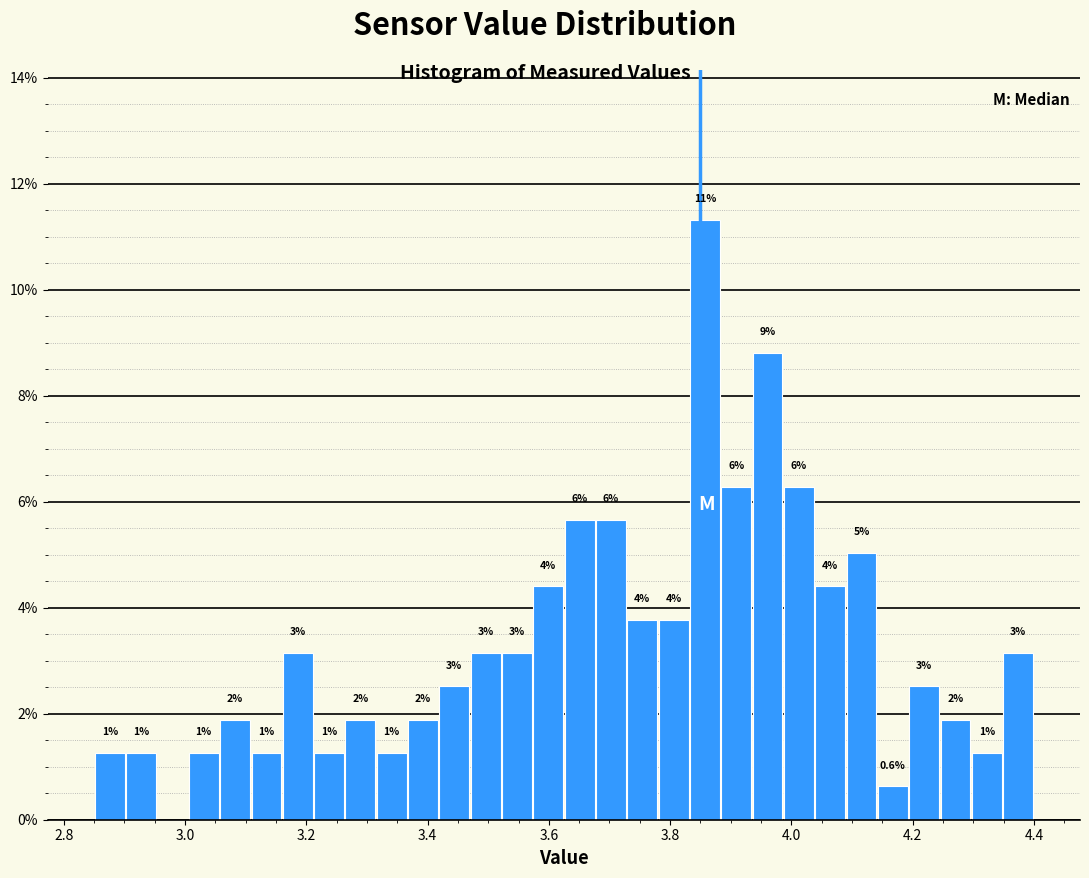

Read against the x-axis, roughly where is the centre of the tallest bar?

3.86